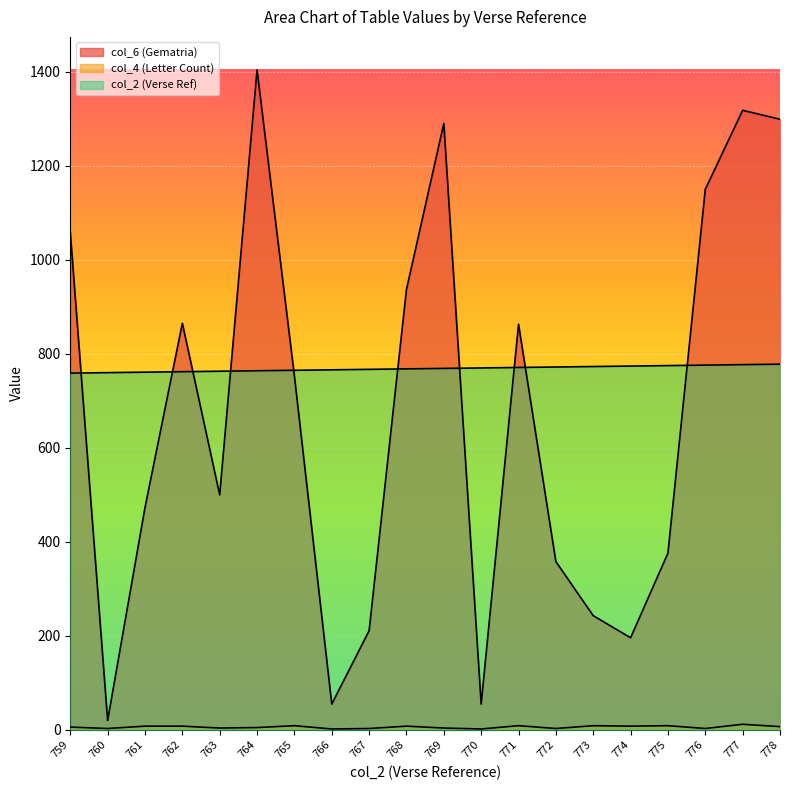

True or false: col_4 (Letter Count) and col_2 (Verse Ref) cross at least once.

False